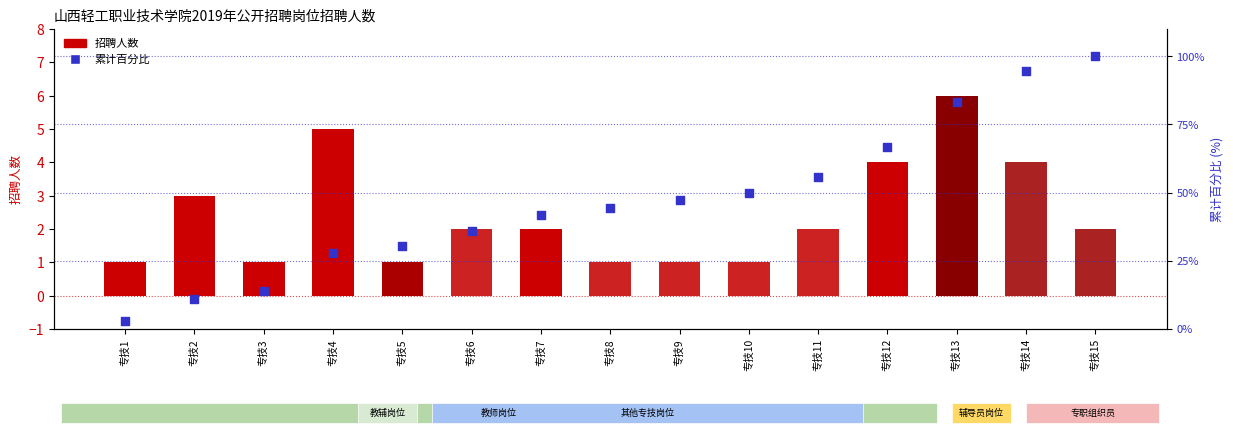

Which series contains the lowest Y value?

招聘人数